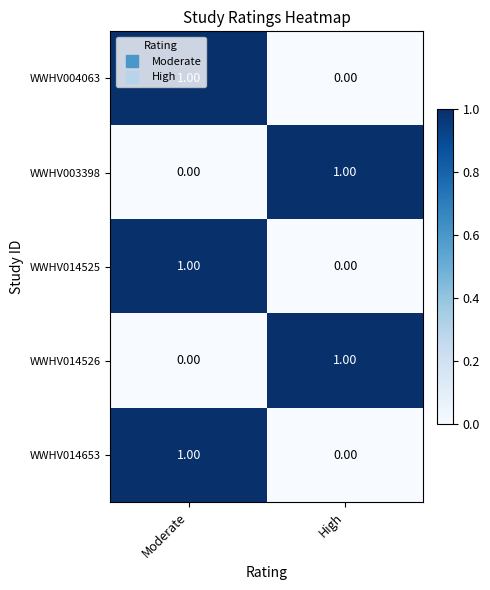

At which label is WWHV004063 closest to 0?

High